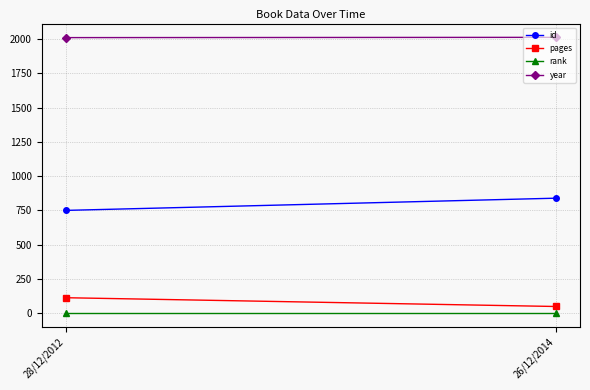

Rank the series at 28/12/2012 from highest to lowest value.

year, id, pages, rank